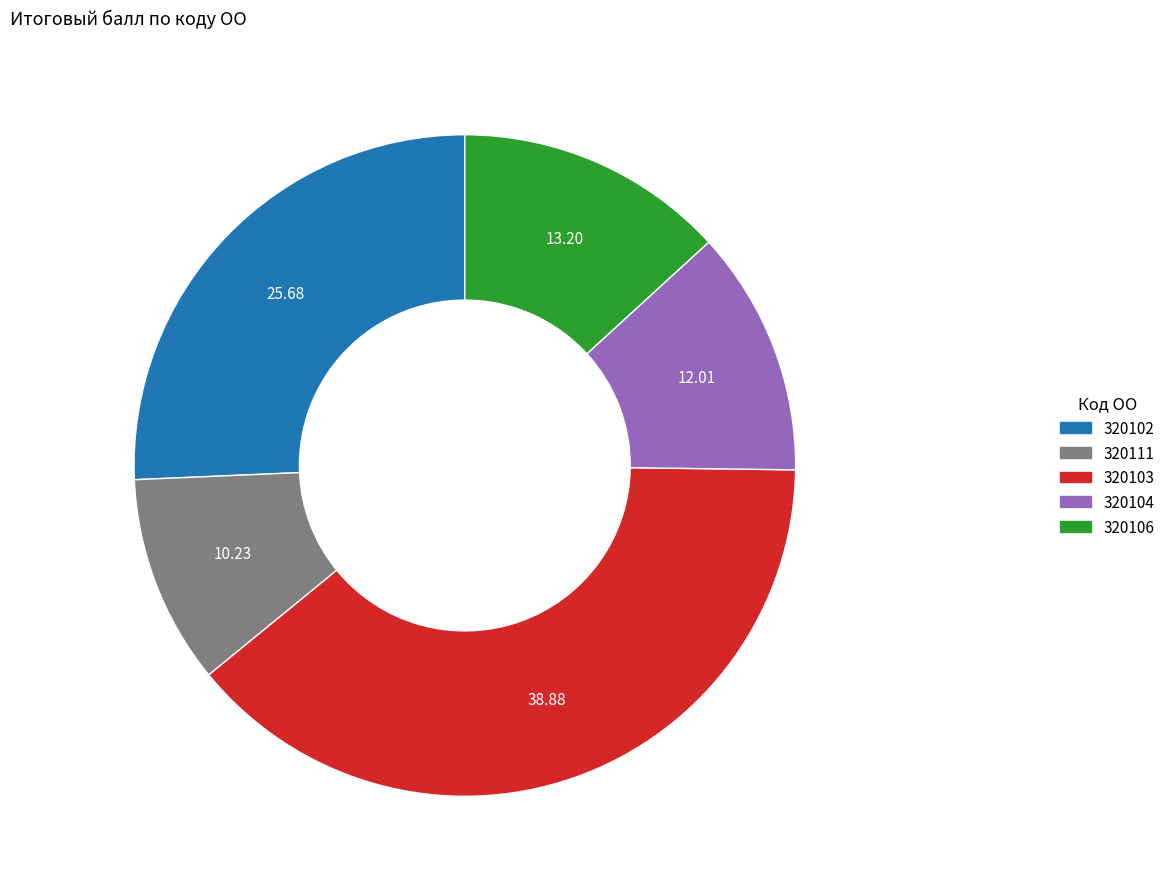

Is there any slice that represents more than half of the pie?

No